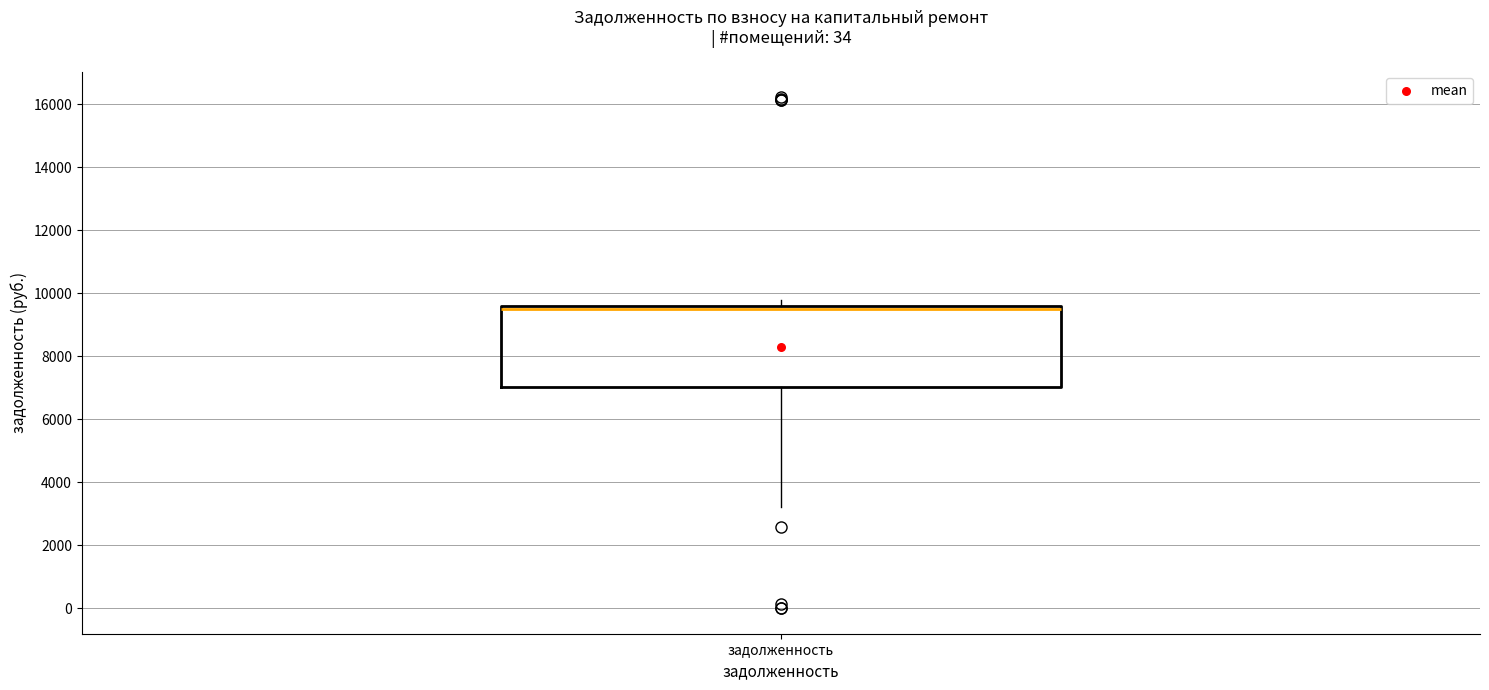

Read this box plot against the y-axis: the position of the median line, the range covered by the box, and the ends of both whiskers. The values are not printed on the chart, so give them approximately, as read against the axis.

median 9600 (just below the box's upper edge), box 7000 to 9600, whiskers 3200 to 9800